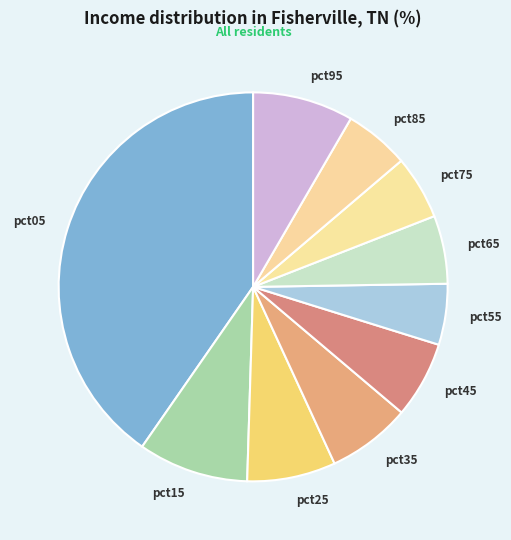

How many slices are in this pie chart?

10